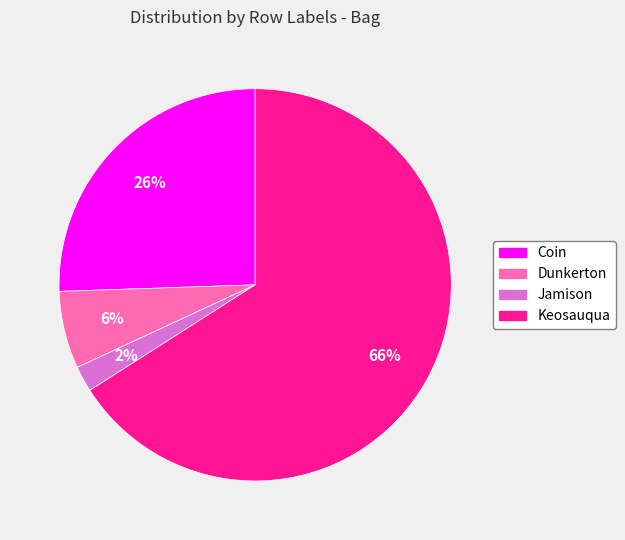

Is it true that Keosauqua is 71% of the pie?

False